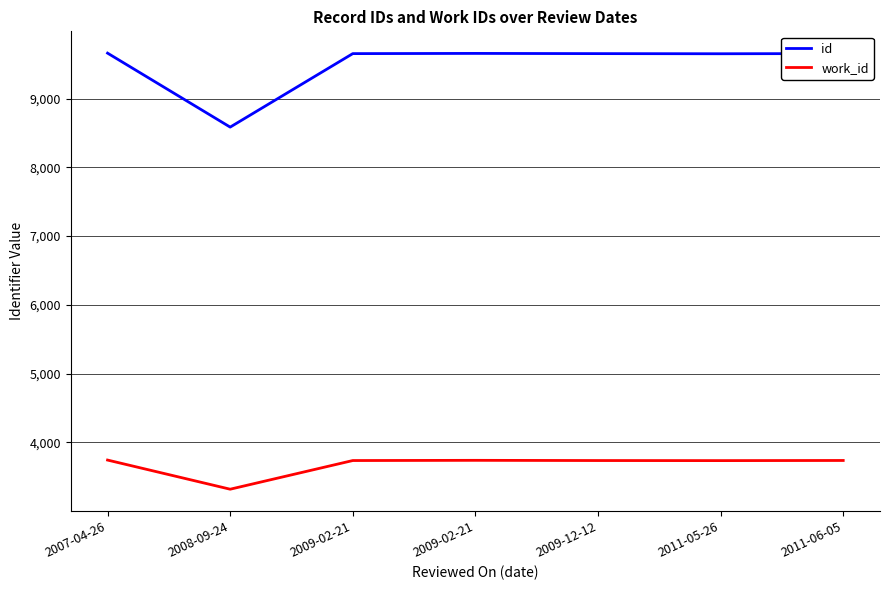

Which series has the largest range (max minus min)?

id